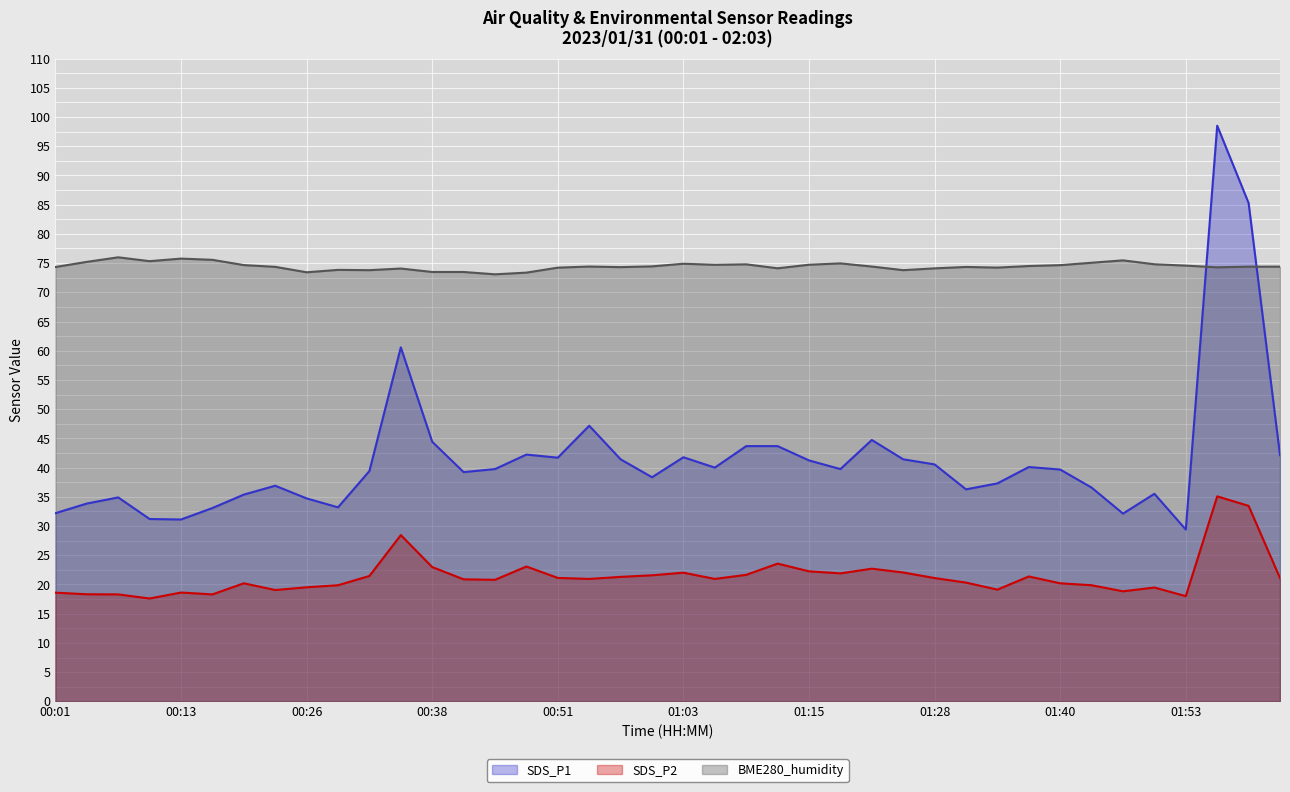

Reading left to right, transcribe all the data shown in this chart.

SDS_P1: 32.2	33.9	34.9	31.2	31.1	33.1	35.4	36.9	34.7	33.2	39.4	60.6	44.4	39.2	39.8	42.2	41.7	47.2	41.4	38.4	41.8	40.0	43.7	43.7	41.2	39.8	44.7	41.4	40.5	36.3	37.3	40.1	39.7	36.6	32.1	35.5	29.4	98.5	85.3	42.1
SDS_P2: 18.6	18.3	18.3	17.6	18.6	18.3	20.2	19.1	19.5	19.9	21.4	28.4	23.0	20.9	20.8	23.1	21.1	20.9	21.3	21.6	22.0	20.9	21.6	23.6	22.2	21.9	22.7	22.1	21.1	20.3	19.1	21.4	20.2	19.9	18.8	19.5	18.0	35.1	33.5	21.1
BME280_humidity: 74.3	75.2	76.0	75.3	75.8	75.6	74.7	74.4	73.4	73.8	73.8	74.1	73.5	73.5	73.1	73.4	74.2	74.4	74.3	74.4	74.9	74.7	74.8	74.1	74.7	75.0	74.4	73.8	74.1	74.3	74.2	74.5	74.7	75.1	75.5	74.8	74.6	74.3	74.4	74.4